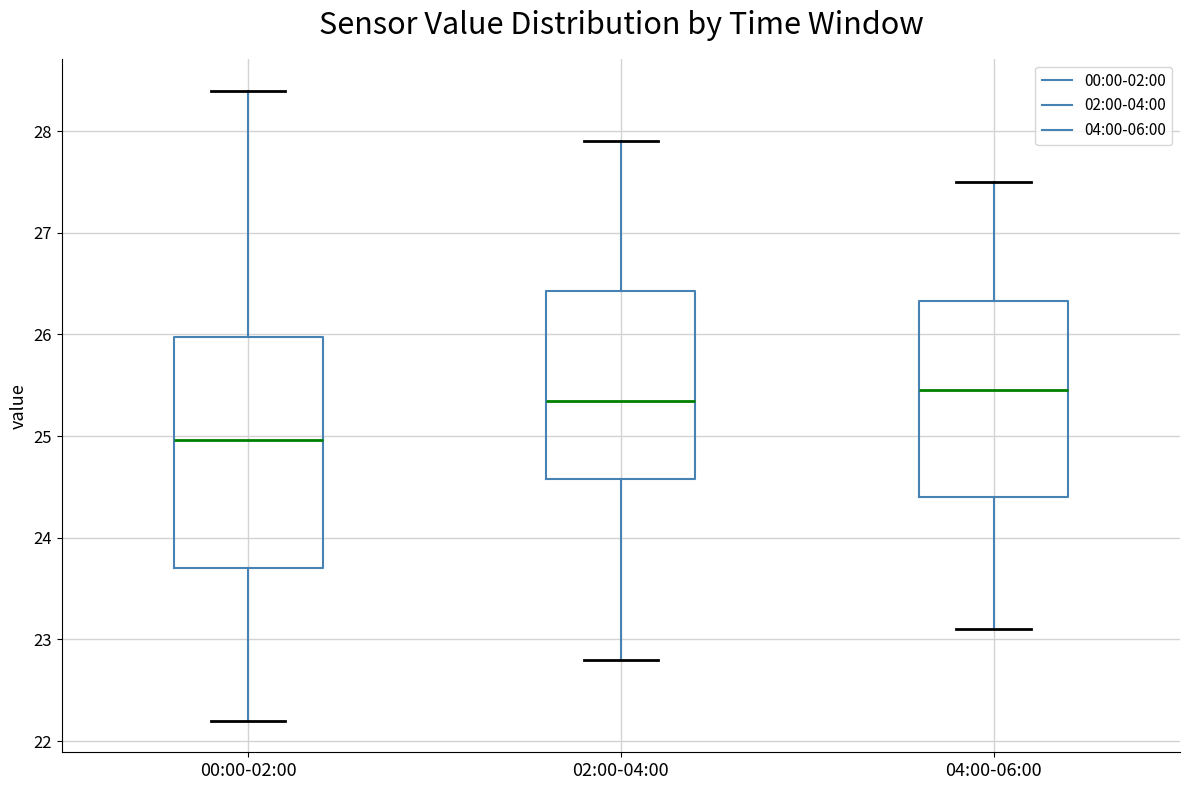

Reading left to right, transcribe this box plot: for each box, give where its median line is, the range the box spans, and where its two whiskers end, as read against the y-axis. The values are not printed on the chart, so give them approximately, as read against the axis.

00:00-02:00: median 25.0, box 23.7 to 26.0, whiskers 22.2 to 28.4
02:00-04:00: median 25.4, box 24.6 to 26.4, whiskers 22.8 to 27.9
04:00-06:00: median 25.5, box 24.4 to 26.3, whiskers 23.1 to 27.5